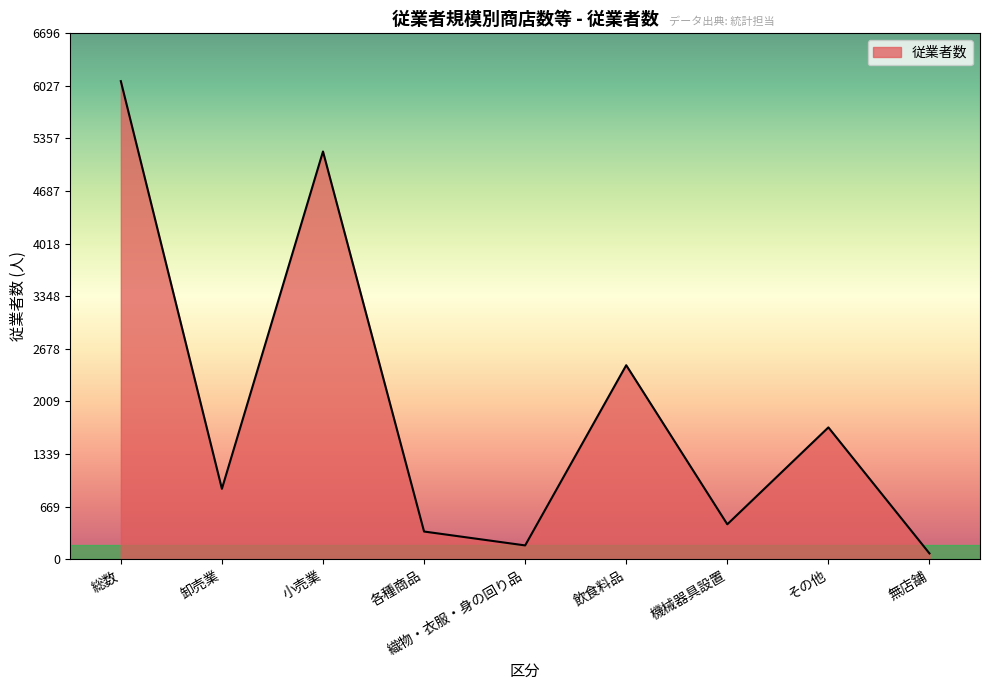

What is the difference between the maximum and second lowest values?

5913